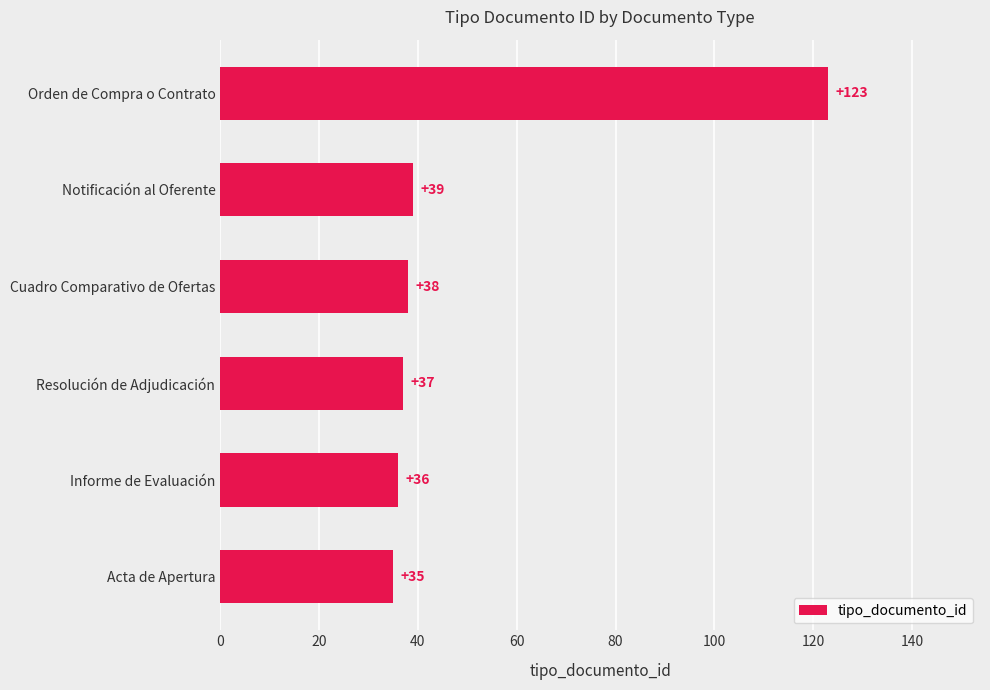

True or false: the data shows 37 at Resolución de Adjudicación.

True